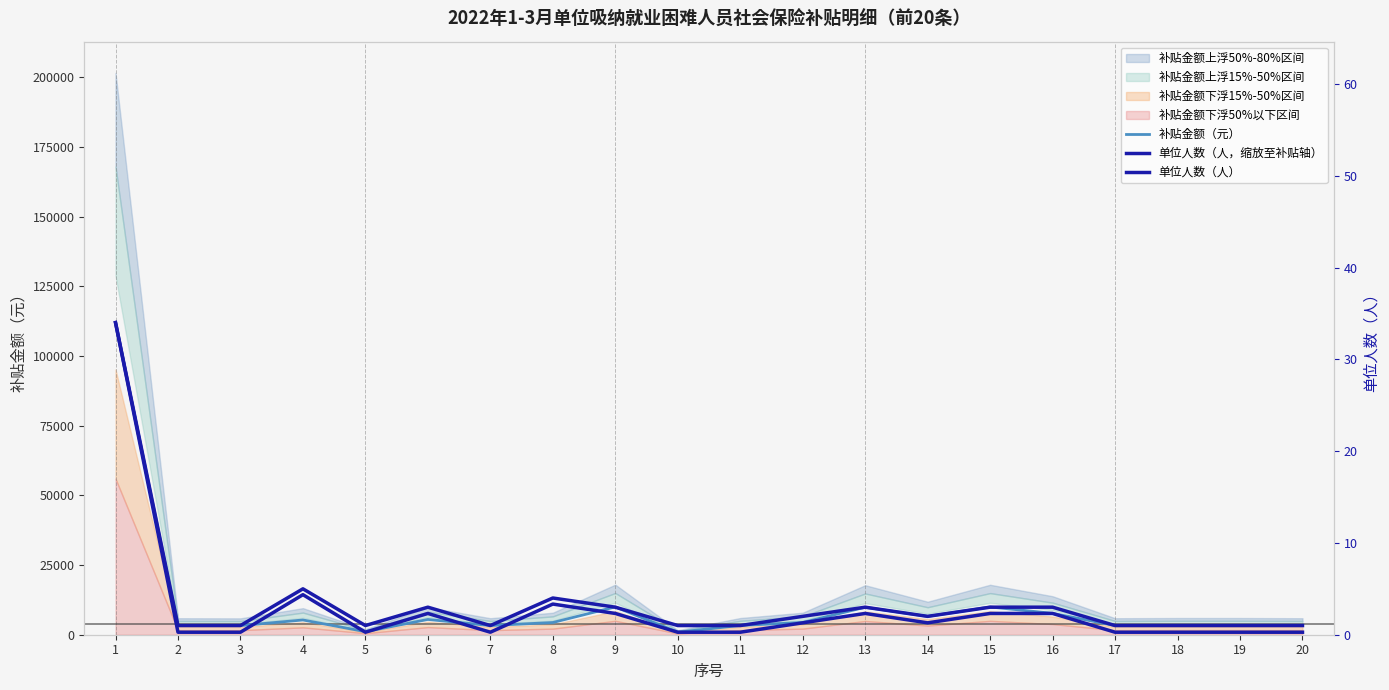

True or false: 单位人数（人，缩放至补贴轴） and 单位人数（人） intersect in this chart.

False